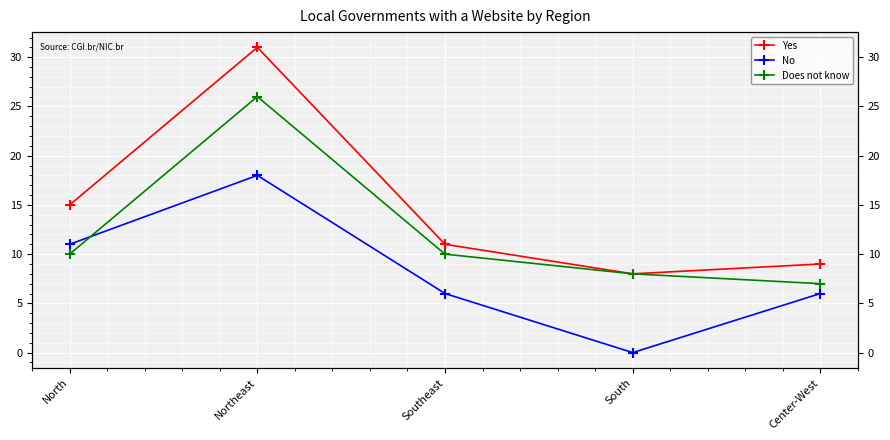

Rank the series at North from lowest to highest value.

Does not know, No, Yes